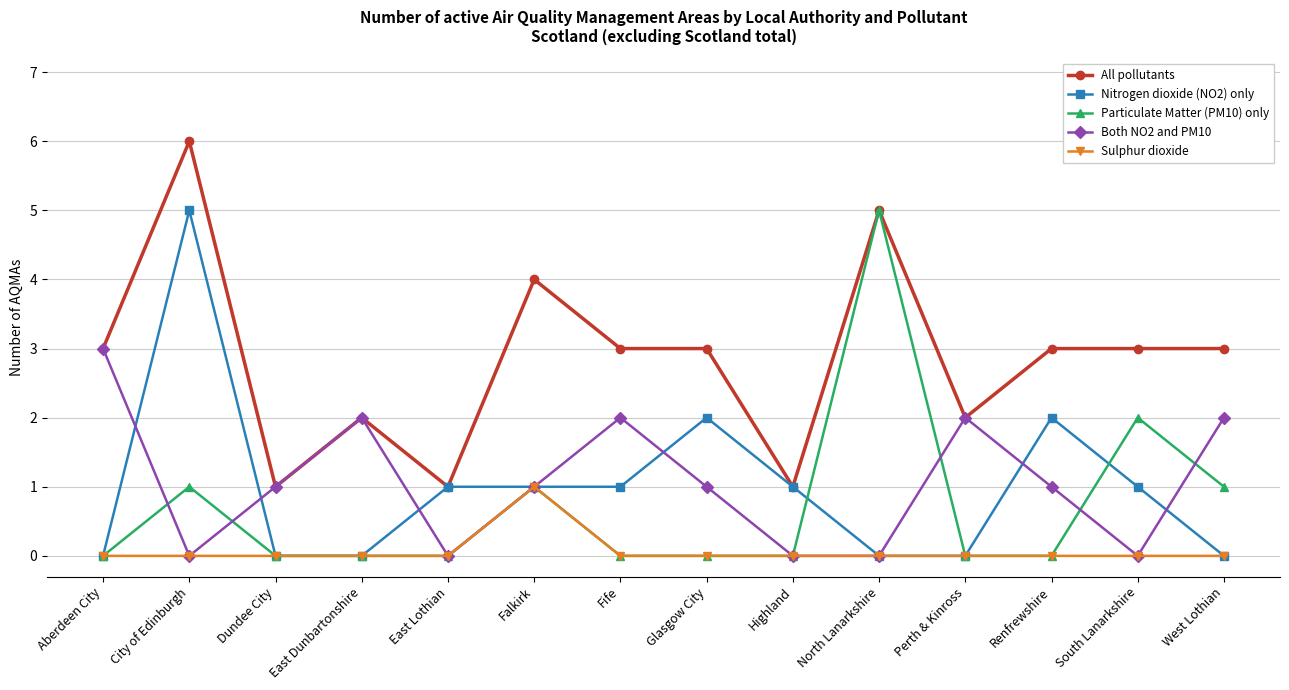

What is the average value of the Particulate Matter (PM10) only series?

1